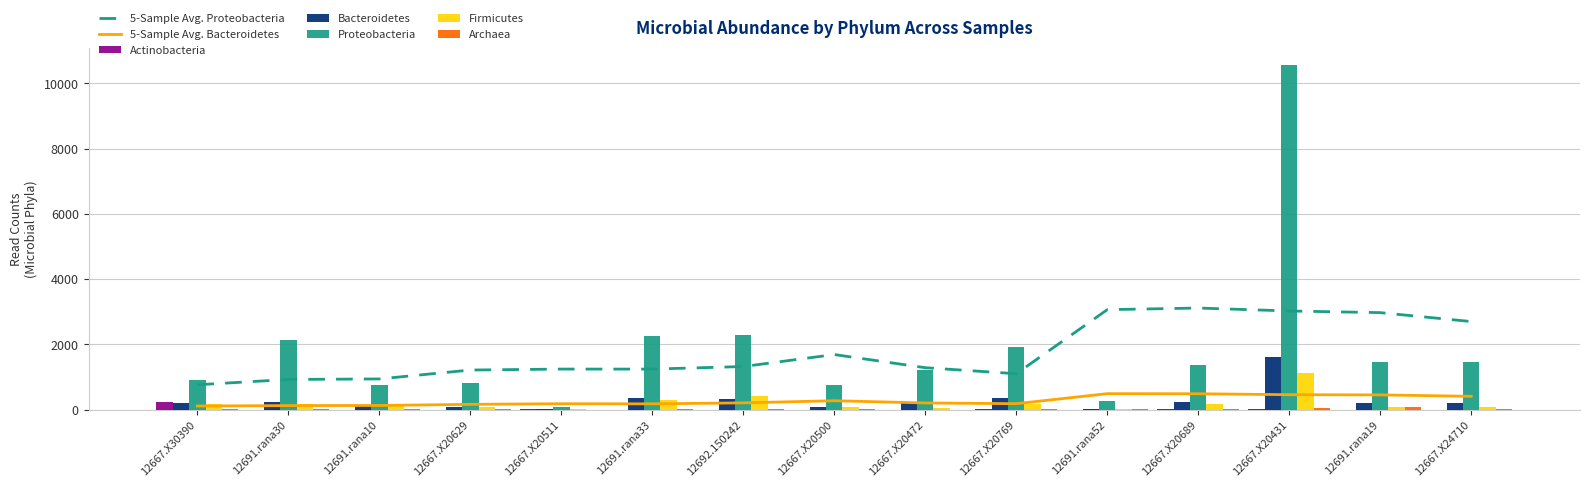

Where is Firmicutes nearest to the value 571?

12692.150242